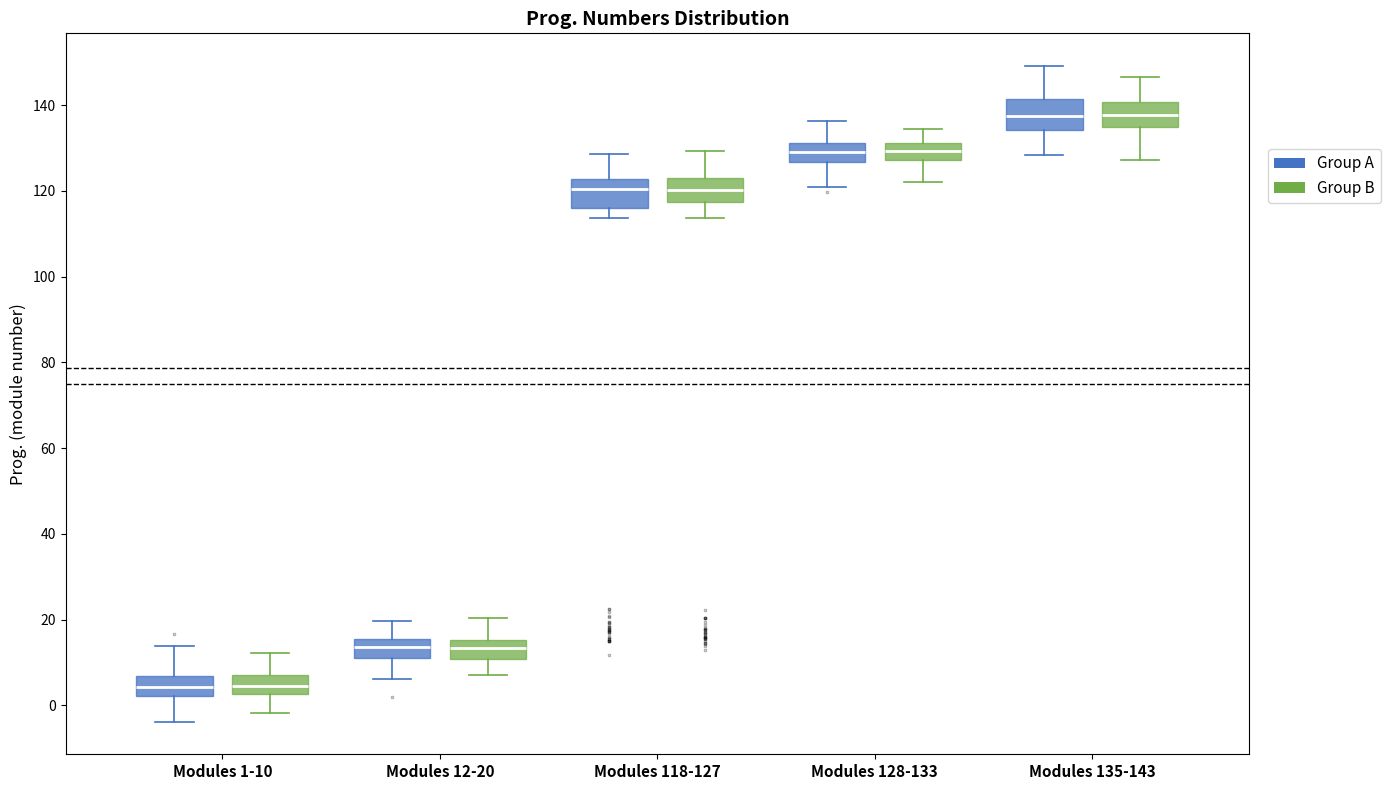

Reading left to right, read every box against the y-axis: the position of its median line, the range the box covers, and the ends of its whiskers. The values are not printed on the chart, so give them approximately, as read against the axis.

Modules 1-10 (Group A): median 4, box 2 to 6, whiskers -4 to 14
Modules 1-10 (Group B): median 4, box 2 to 6, whiskers -2 to 12
Modules 12-20 (Group A): median 14, box 12 to 16, whiskers 6 to 20
Modules 12-20 (Group B): median 14, box 10 to 16, whiskers 8 to 20
Modules 118-127 (Group A): median 120, box 116 to 122, whiskers 114 to 128
Modules 118-127 (Group B): median 120, box 118 to 122, whiskers 114 to 130
Modules 128-133 (Group A): median 130, box 126 to 132, whiskers 120 to 136
Modules 128-133 (Group B): median 130, box 128 to 132, whiskers 122 to 134
Modules 135-143 (Group A): median 138, box 134 to 142, whiskers 128 to 150
Modules 135-143 (Group B): median 138, box 134 to 140, whiskers 128 to 146